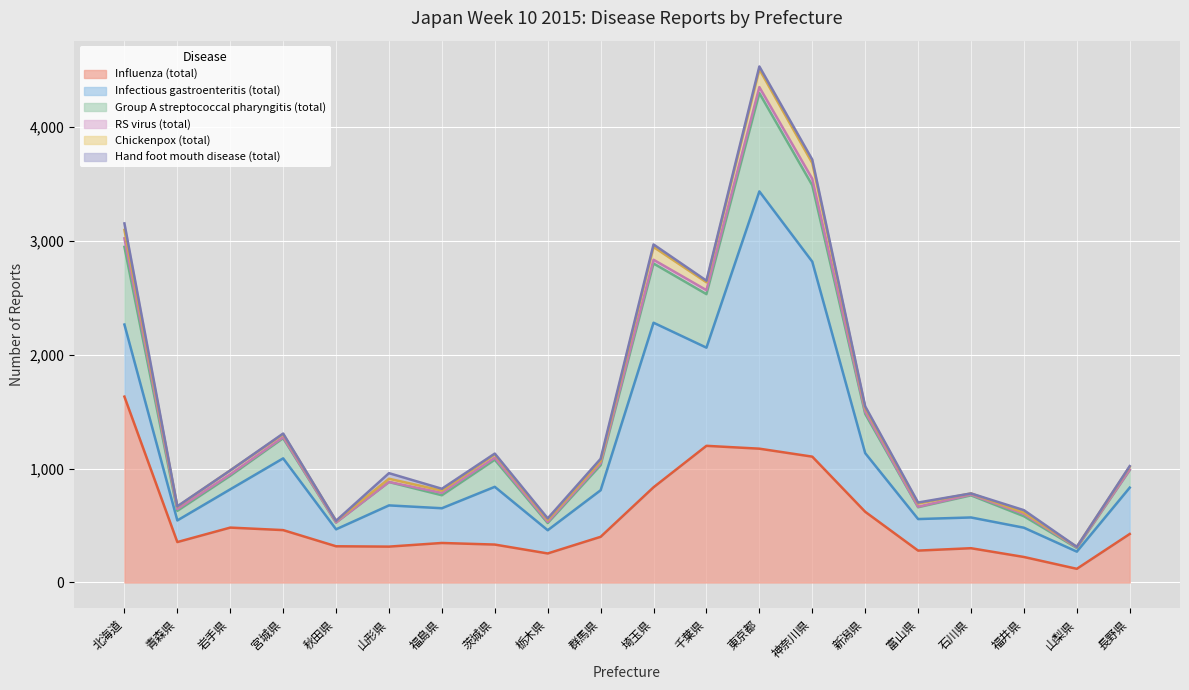

Reading left to right, what are all the values shown in this chart?

Influenza (total): 北海道=1632	青森県=355	岩手県=482	宮城県=460	秋田県=318	山形県=315	福島県=347	茨城県=333	栃木県=255	群馬県=401	埼玉県=836	千葉県=1200	東京都=1175	神奈川県=1105	新潟県=621	富山県=280	石川県=301	福井県=224	山梨県=120	長野県=426
Infectious gastroenteritis (total): 北海道=633	青森県=190	岩手県=336	宮城県=630	秋田県=149	山形県=362	福島県=305	茨城県=507	栃木県=204	群馬県=409	埼玉県=1445	千葉県=862	東京都=2259	神奈川県=1712	新潟県=515	富山県=277	石川県=270	福井県=257	山梨県=151	長野県=407
Group A streptococcal pharyngitis (total): 北海道=682	青森県=84	岩手県=119	宮城県=177	秋田県=59	山形県=205	福島県=114	茨城県=238	栃木県=63	群馬県=220	埼玉県=520	千葉県=470	東京都=863	神奈川県=671	新潟県=345	富山県=104	石川県=194	福井県=101	山梨県=32	長野県=154
RS virus (total): 北海道=75	青森県=16	岩手県=13	宮城県=9	秋田県=2	山形県=1	福島県=21	茨城県=18	栃木県=11	群馬県=18	埼玉県=33	千葉県=35	東京都=53	神奈川県=57	新潟県=19	富山県=4	石川県=7	福井県=20	山梨県=5	長野県=4
Chickenpox (total): 北海道=74	青森県=21	岩手県=34	宮城県=26	秋田県=13	山形県=28	福島県=20	茨城県=28	栃木県=17	群馬県=18	埼玉県=112	千葉県=69	東京都=156	神奈川県=138	新潟県=33	富山県=28	石川県=10	福井県=12	山梨県=5	長野県=26
Hand foot mouth disease (total): 北海道=57	青森県=3	岩手県=0	宮城県=6	秋田県=1	山形県=49	福島県=16	茨城県=8	栃木県=13	群馬県=20	埼玉県=22	千葉県=14	東京都=25	神奈川県=30	新潟県=14	富山県=9	石川県=0	福井県=21	山梨県=0	長野県=5